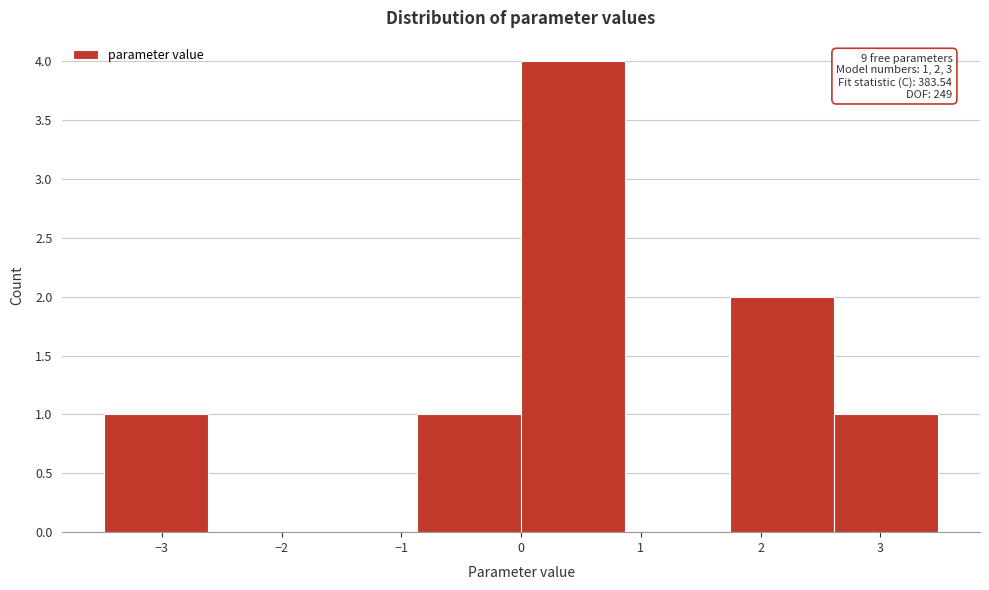

Over which range of the x-axis is the bar tallest?

0.0 to 0.9